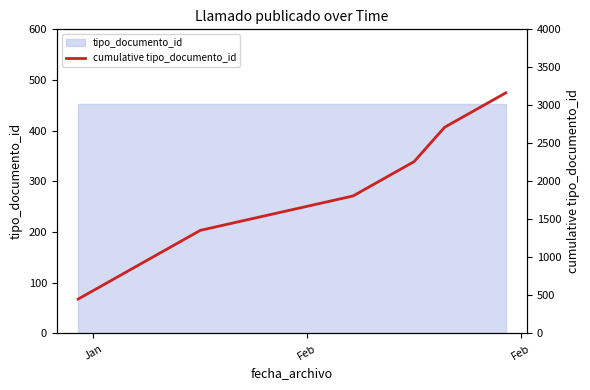

The value at Feb is 1177. True or false?

False